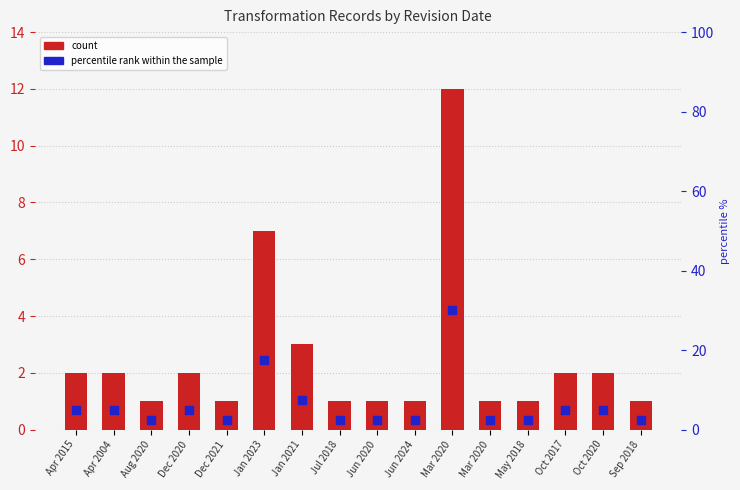

Which series has the widest spread of Y values?

percentile rank within the sample